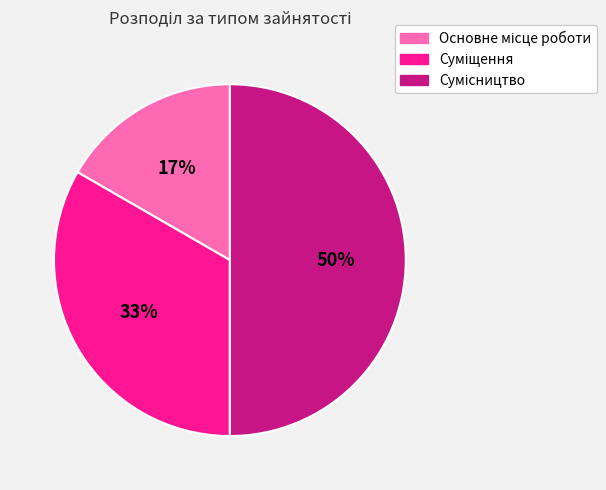

To the nearest percent, what is the average slice percentage?

33%